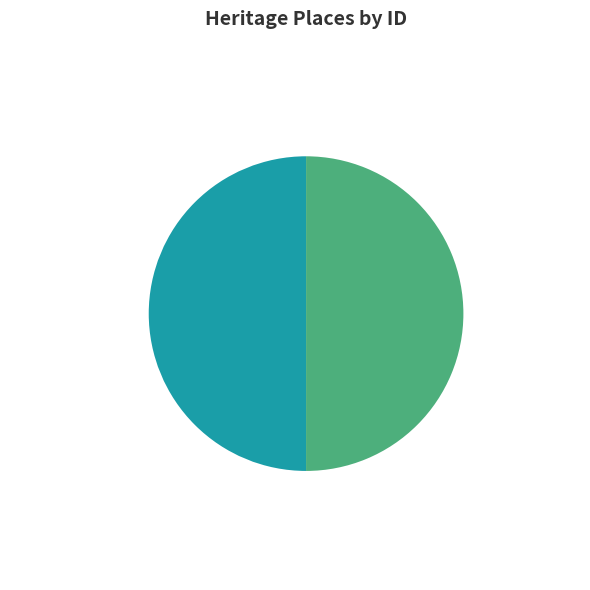

What is the ratio of the value at Methven Park to the value at Park Street?

1.0